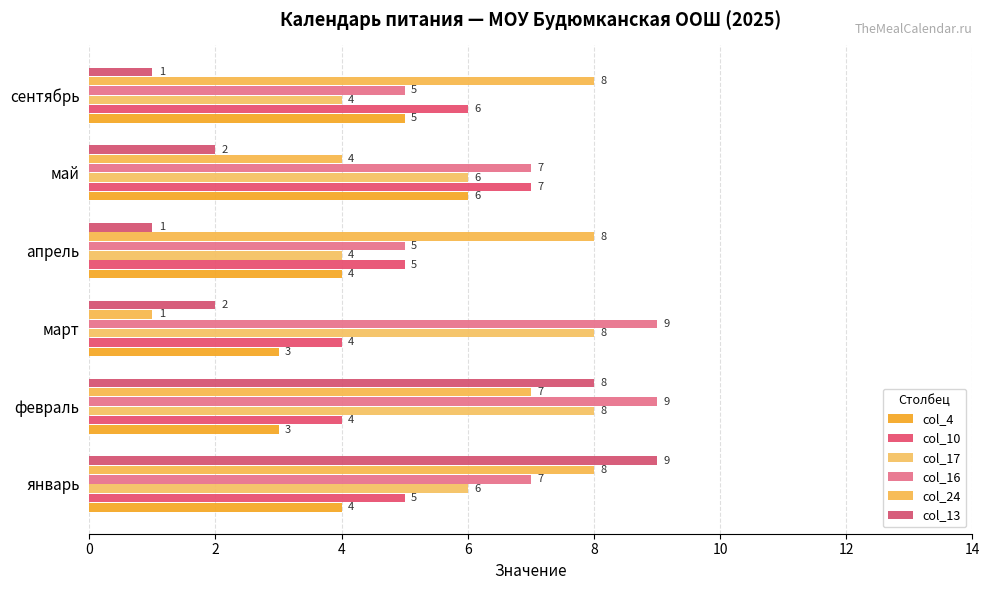

What is the average value of the col_16 series?

7